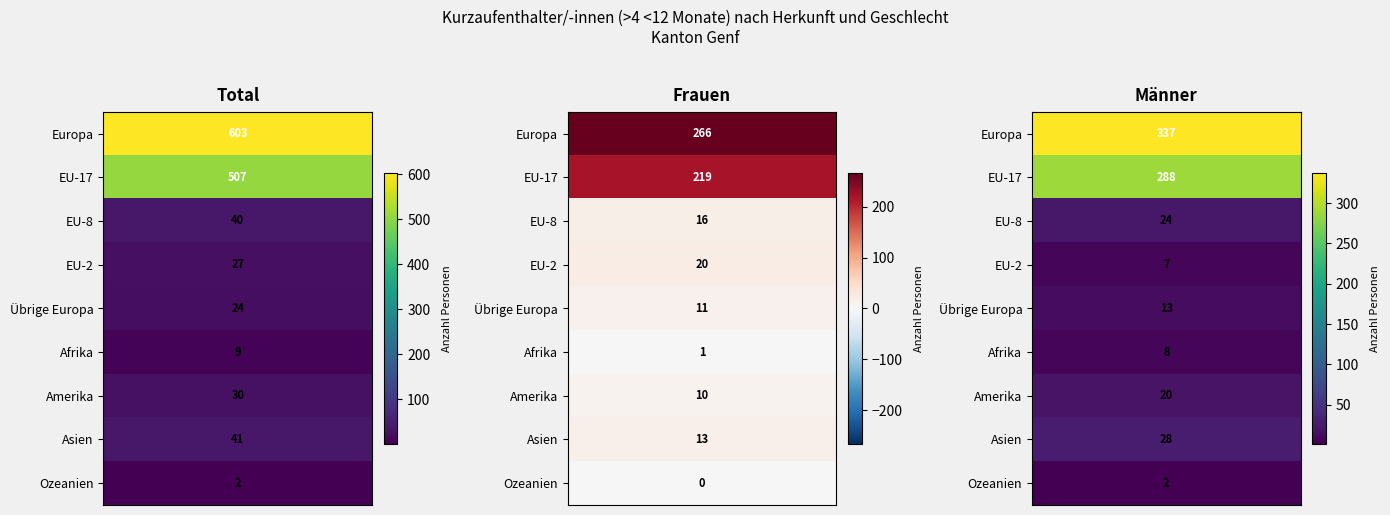

How many data points in EU-2 are less than 20?

1